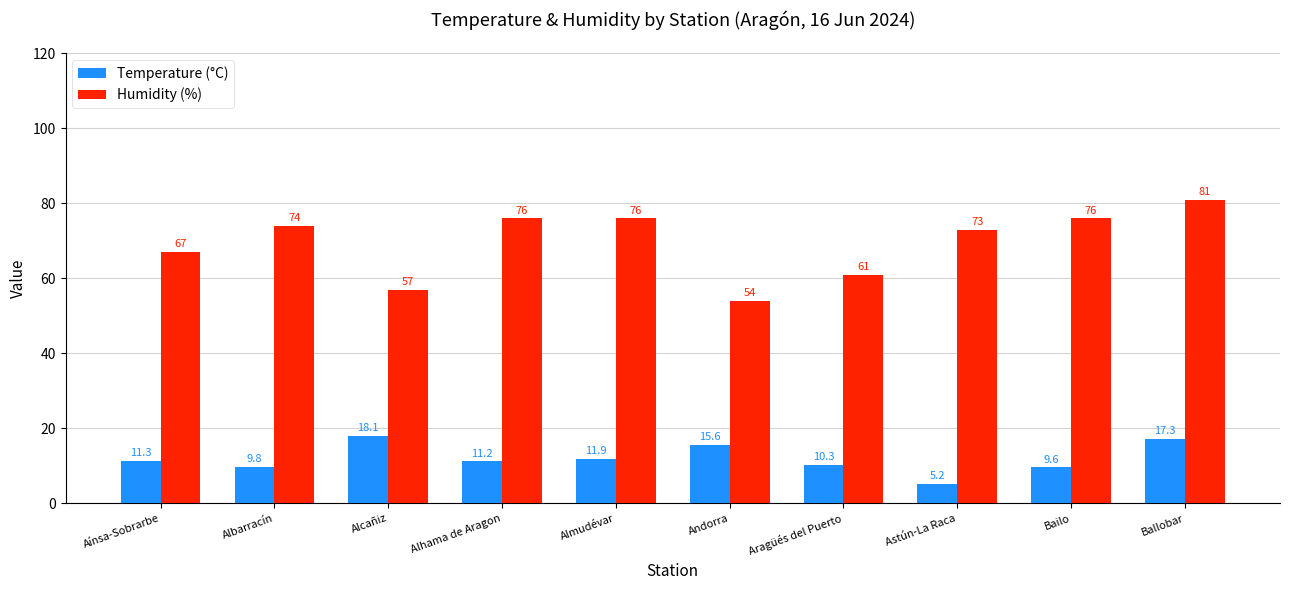

How many series are shown in this chart?

2